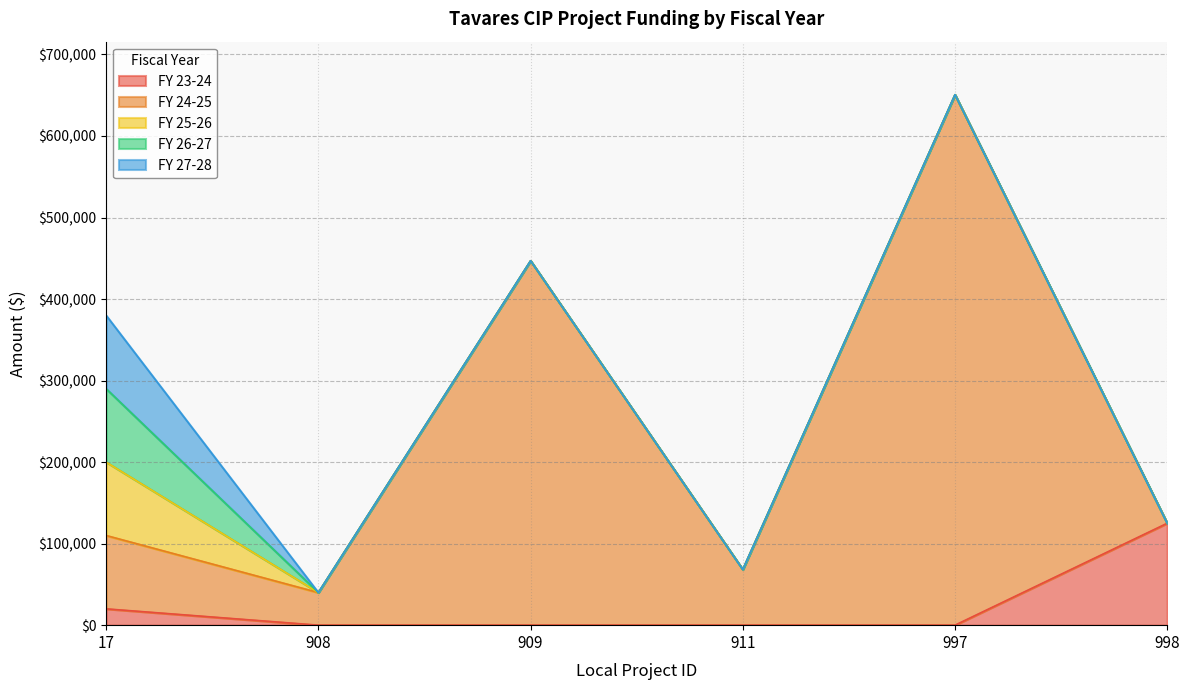

True or false: FY 24-25 has a value of 26335 at 908.

False